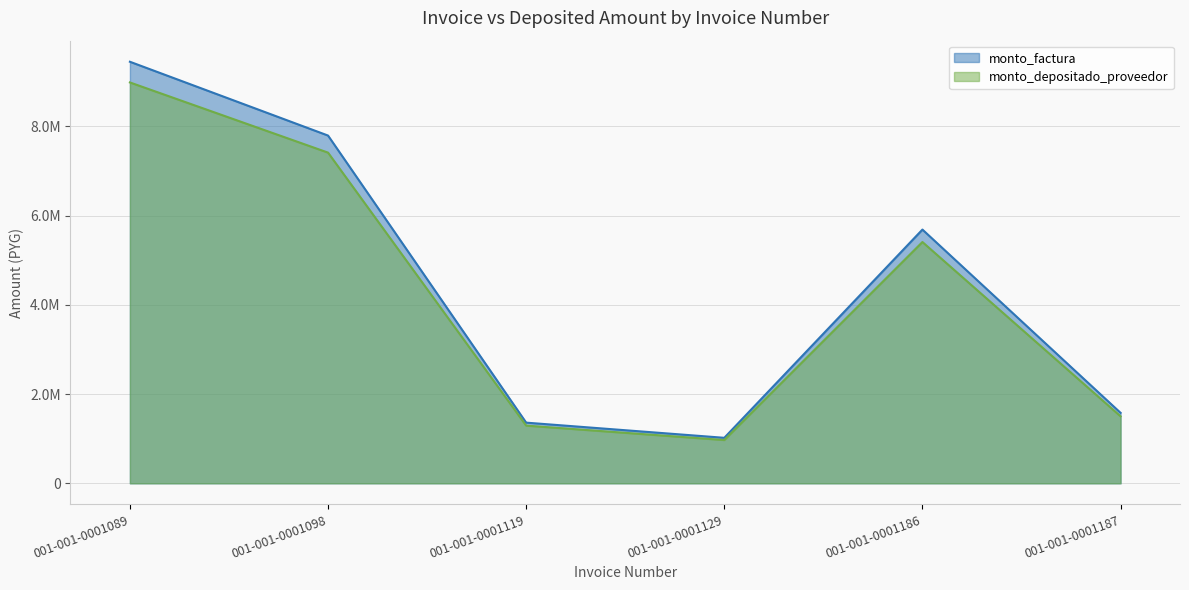

Reading right to left, list all the values displayed in this chart.

monto_factura: 001-001-0001187=1579760	001-001-0001186=5688000	001-001-0001129=1020000	001-001-0001119=1360000	001-001-0001098=7795500	001-001-0001089=9450000
monto_depositado_proveedor: 001-001-0001187=1502208	001-001-0001186=5408771	001-001-0001129=969928	001-001-0001119=1293237	001-001-0001098=7412812	001-001-0001089=8986091